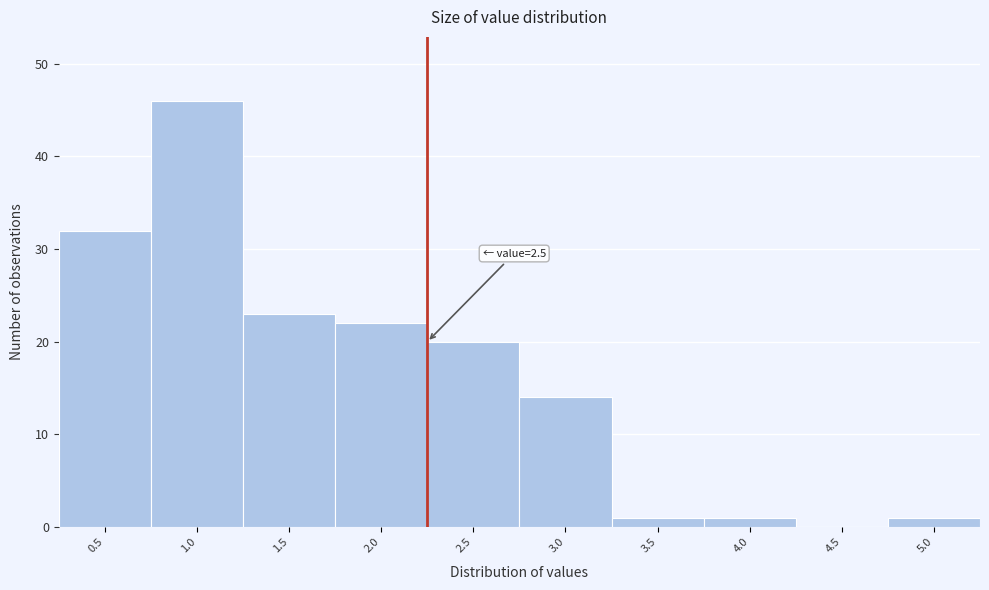

Reading right to left, list all the values displayed in this chart.

5.0=1	4.5=0	4.0=1	3.5=1	3.0=14	2.5=20	2.0=22	1.5=23	1.0=46	0.5=32